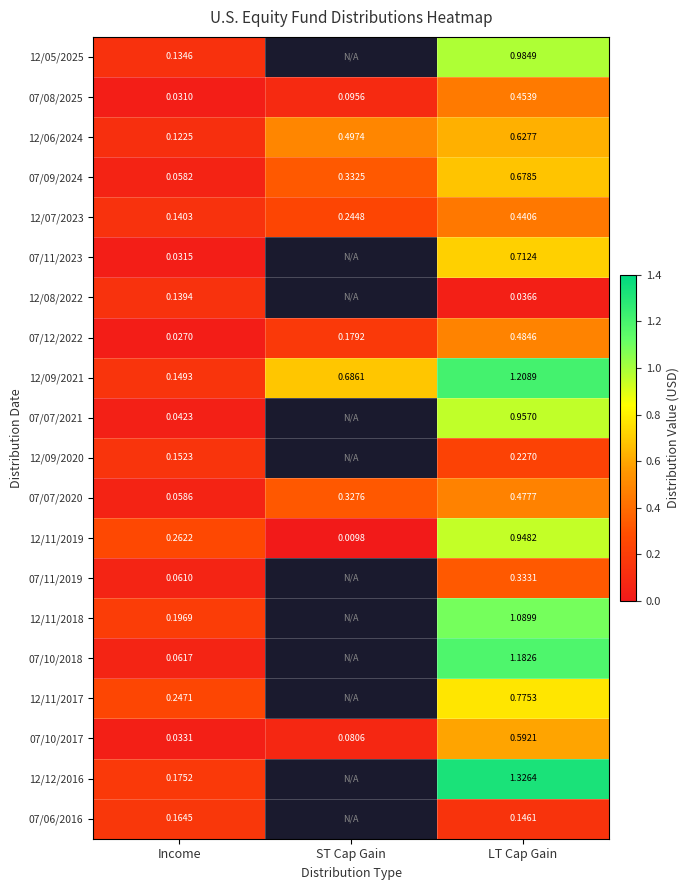

List the labels in order of 12/11/2019 value, largest first.

LT Cap Gain, Income, ST Cap Gain